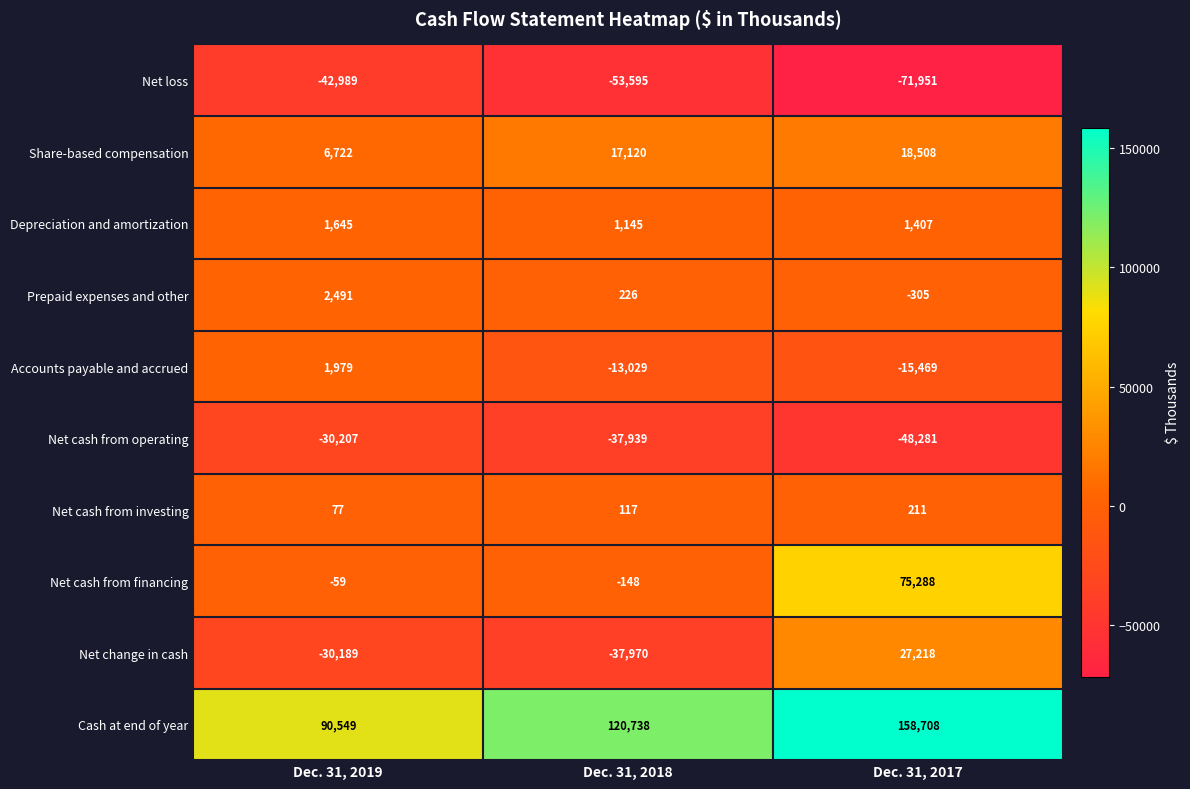

What is the spread (max minus min) of values at Dec. 31, 2017?

230659